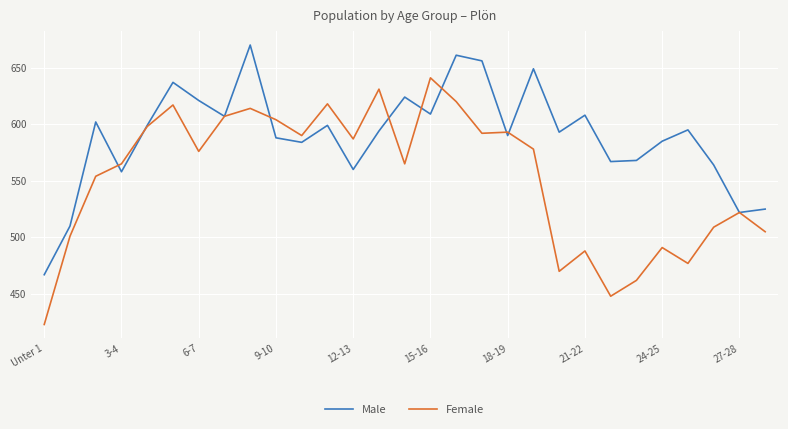

What is the minimum value shown in the chart?

423